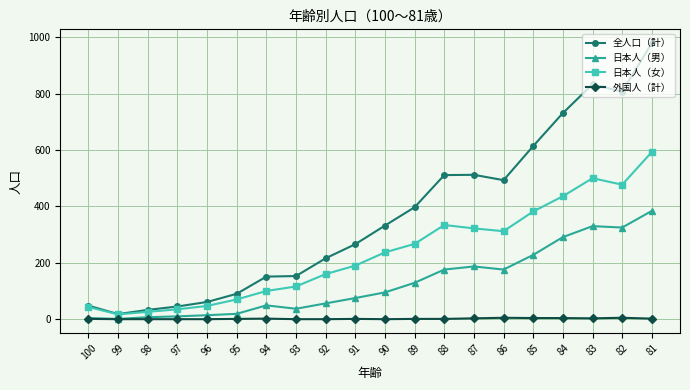

At which category does the chart reach its peak across all series?

81